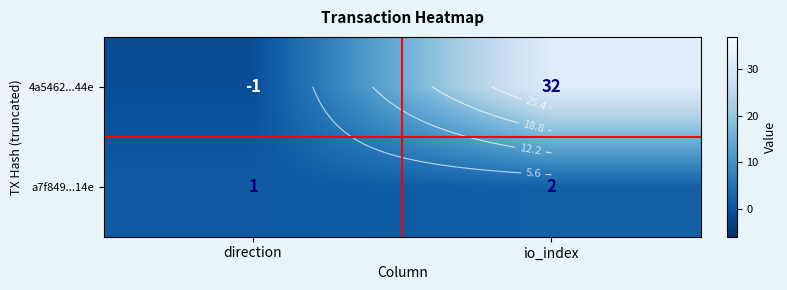

List the labels in order of a7f849...14e value, smallest first.

direction, io_index